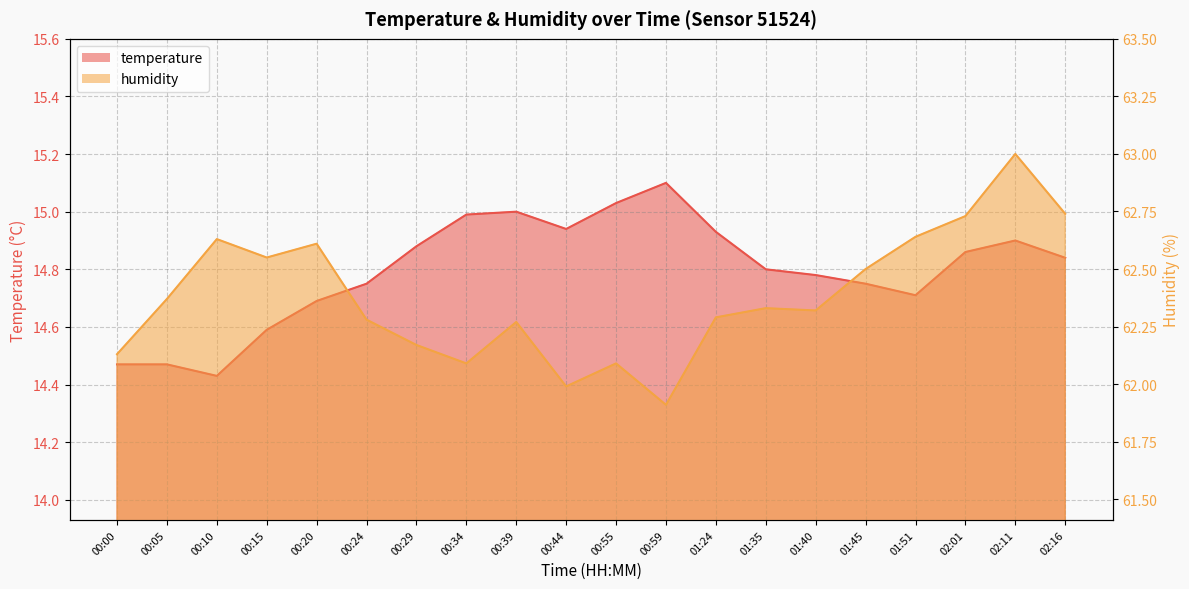

True or false: temperature and humidity cross at least once.

False